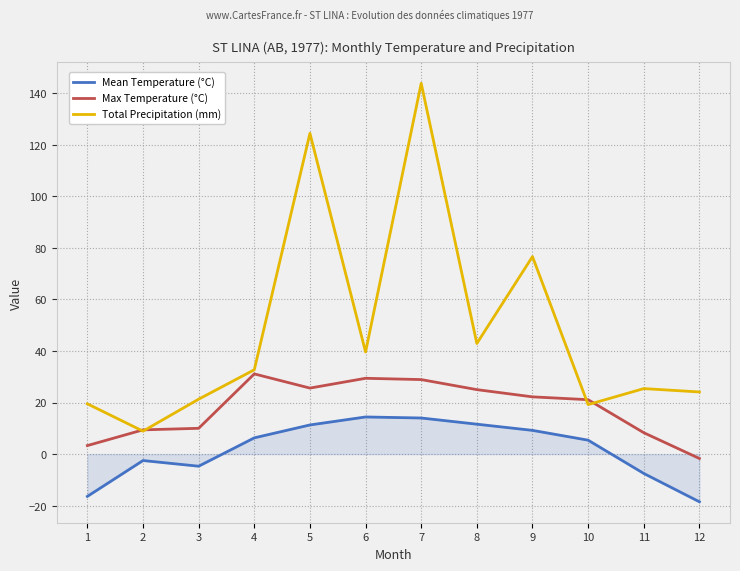

Which series has the largest range (max minus min)?

Total Precipitation (mm)